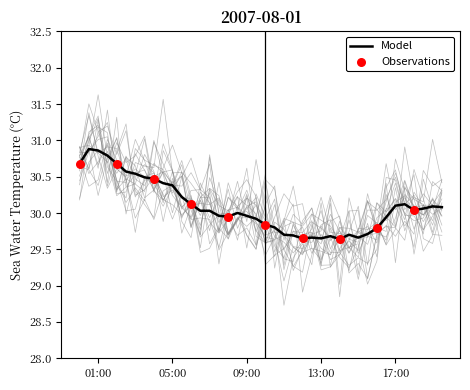

What is the maximum value for Model?

30.9